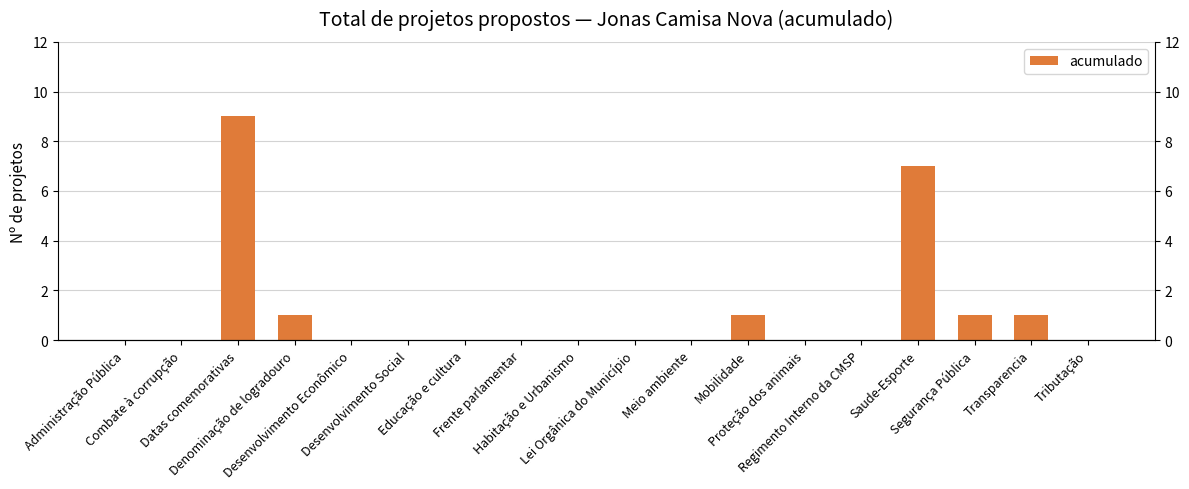

Between Administração Pública and Desenvolvimento Social, which is larger?

Administração Pública